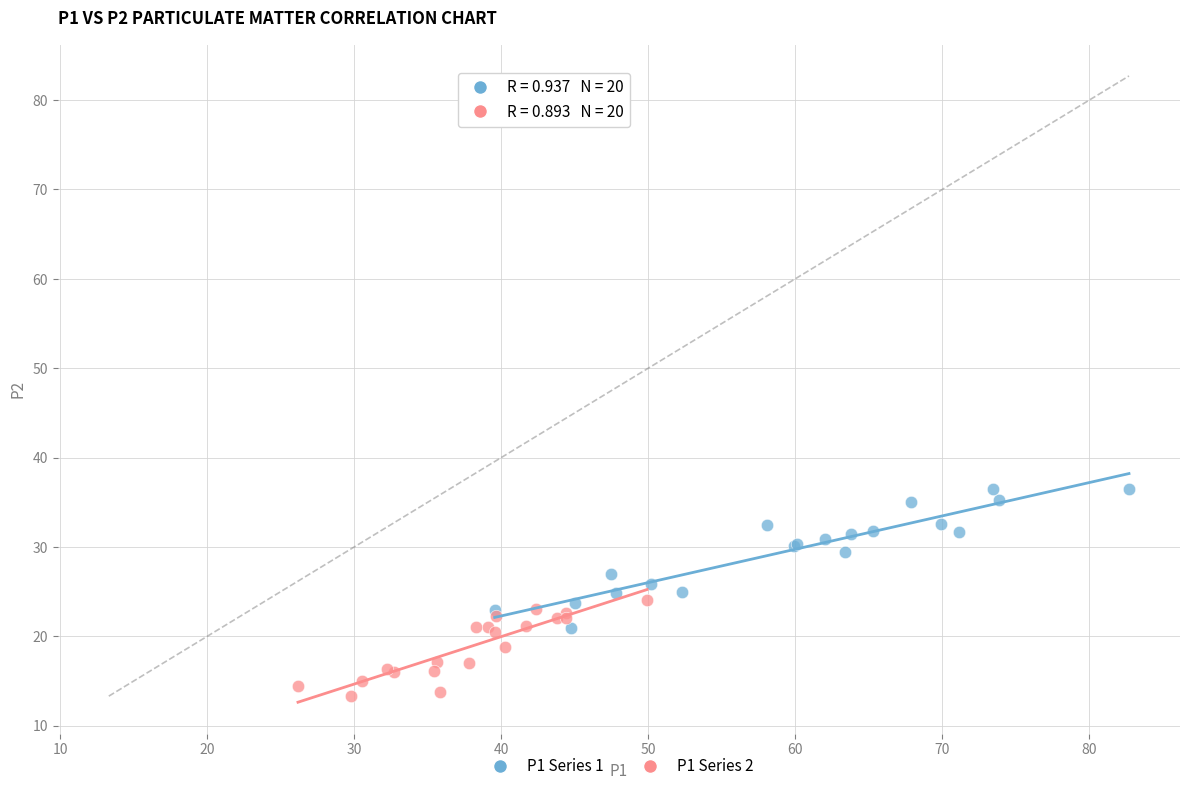

Which series reaches the minimum Y coordinate?

P1 Series 2